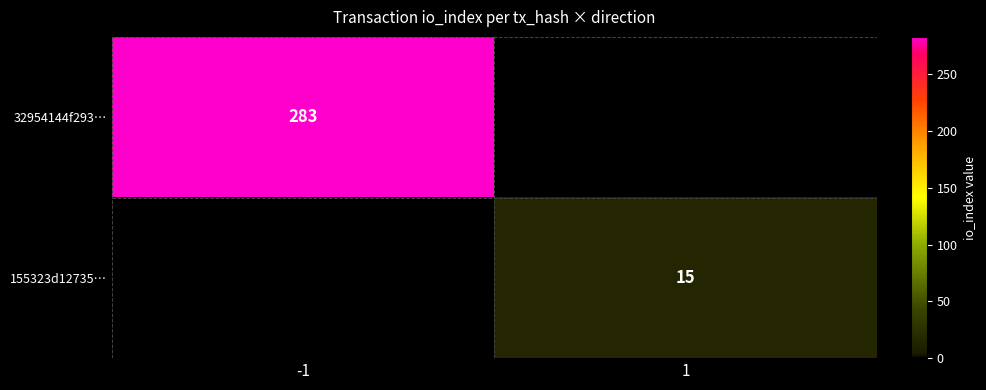

Which has a higher value, 1 or -1?

-1